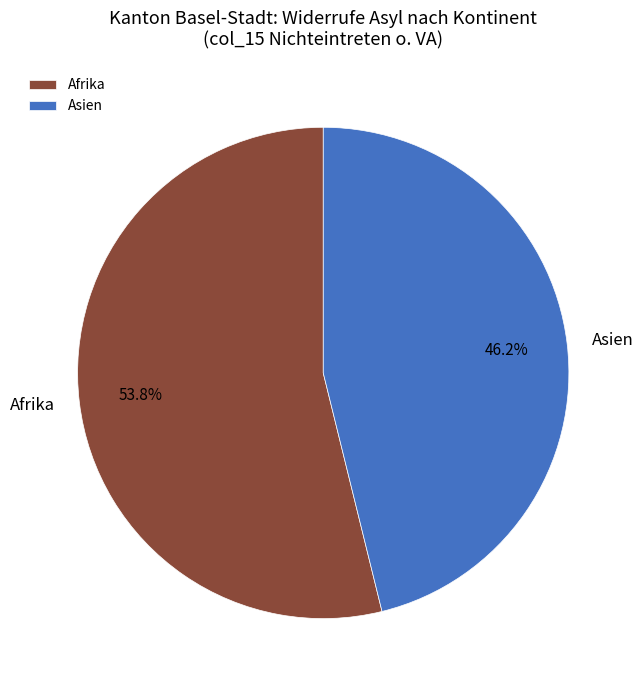

Is it true that Afrika is 63% of the pie?

False